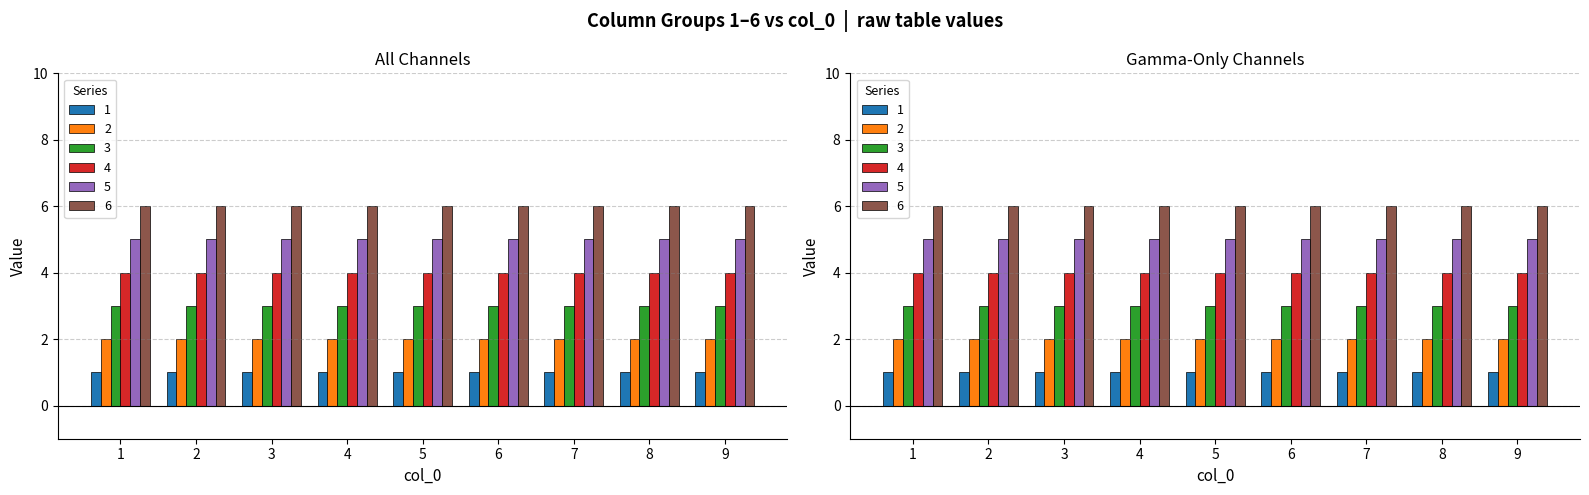

True or false: 3 has a value of 3 at 8.

True